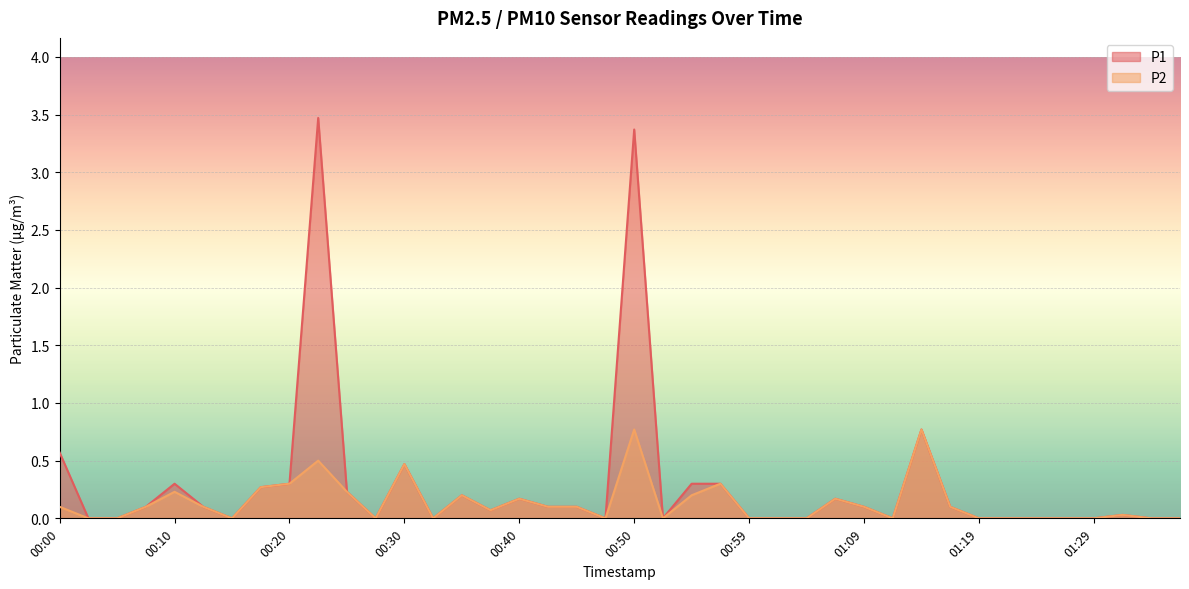

What is the label of the 9th point from the right?

01:17